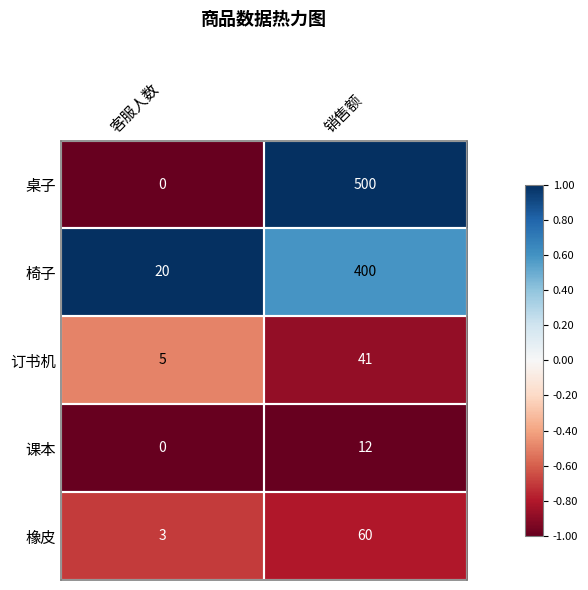

What value does the 橡皮 series have at 客服人数?

3